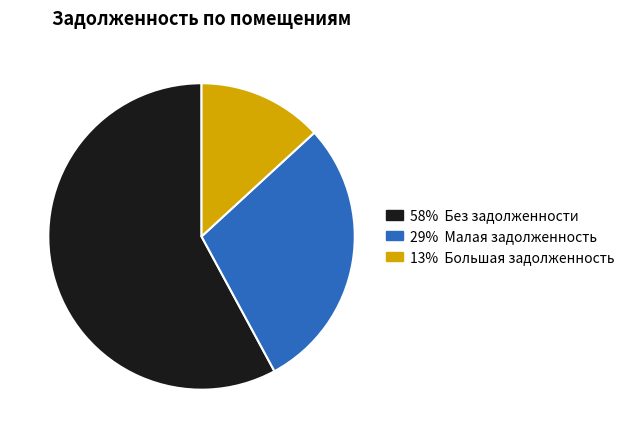

Does any single category account for the majority?

Yes